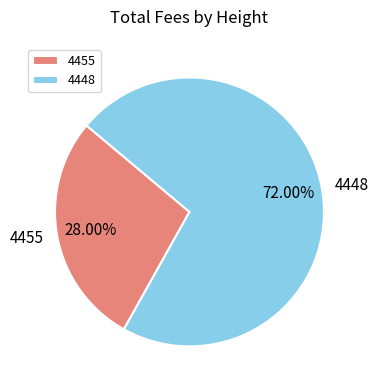

Combined, do 4455 and 4448 account for over 50%?

Yes